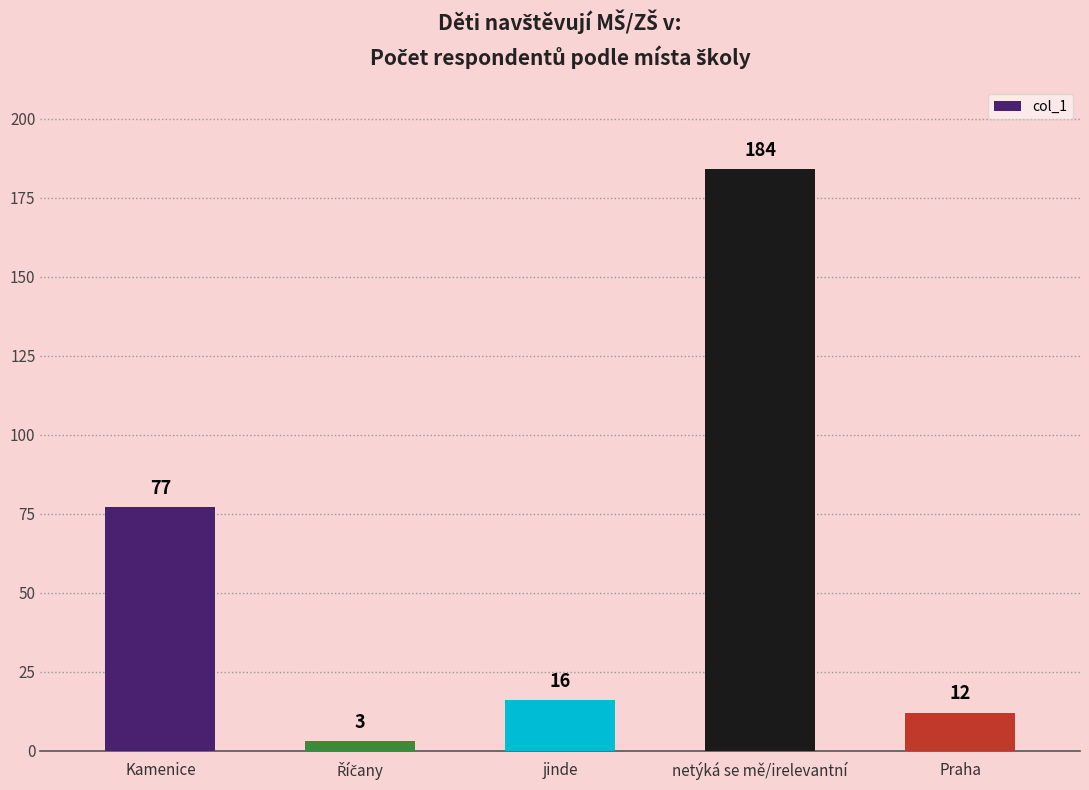

What is the sum of all values?

292